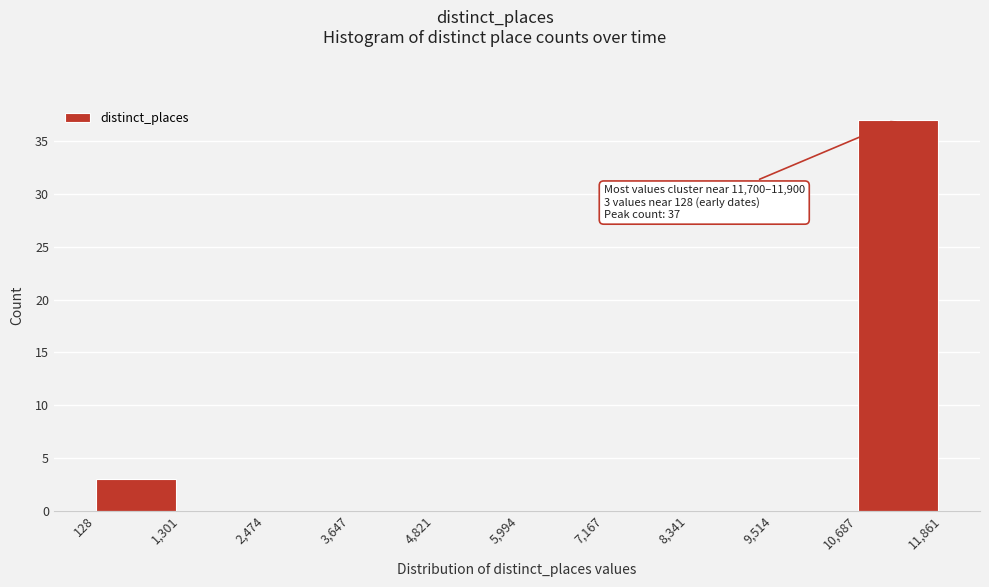

Over which range of the x-axis is the bar tallest?

10,687 to 11,861